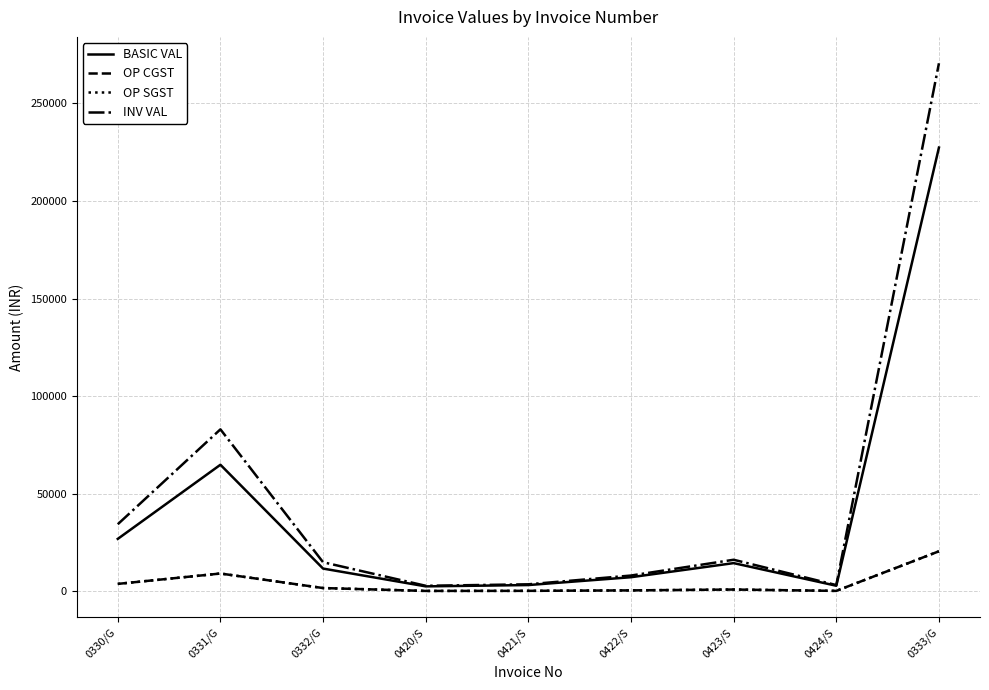

Reading left to right, list all the values displayed in this chart.

BASIC VAL: 26818.0	64816.0	11610.7	2486.0	3164.0	7177.5	14400.0	2808.0	227375.0
OP CGST: 3754.5	9074.2	1625.5	149.2	189.8	430.6	864.0	168.5	20463.8
OP SGST: 3754.5	9074.2	1625.5	149.2	189.8	430.6	864.0	168.5	20463.8
INV VAL: 34327.0	82964.5	14861.7	2784.3	3543.7	8038.8	16128.0	3145.0	270576.2